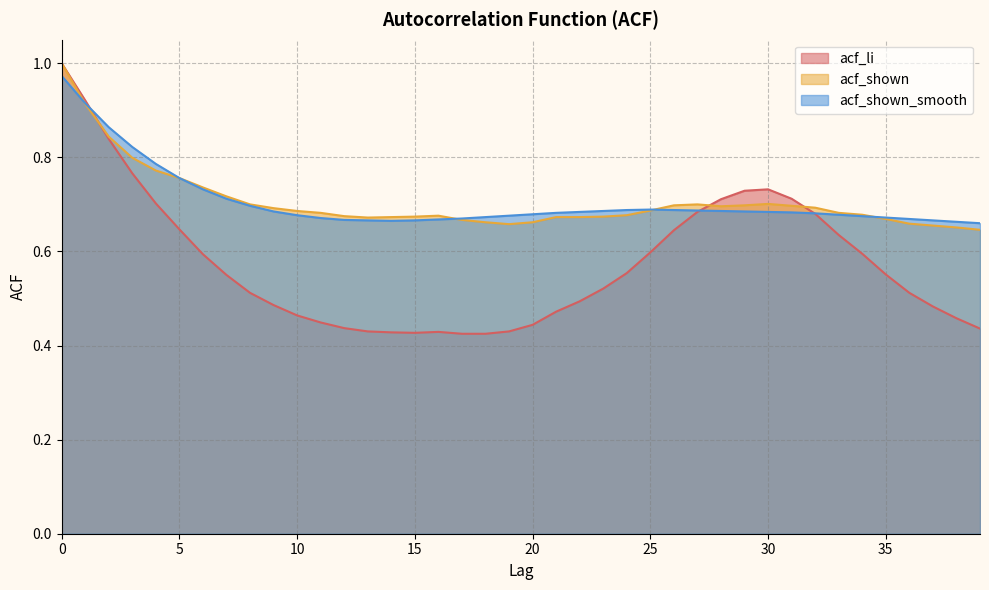

Count the number of data series in this chart.

3